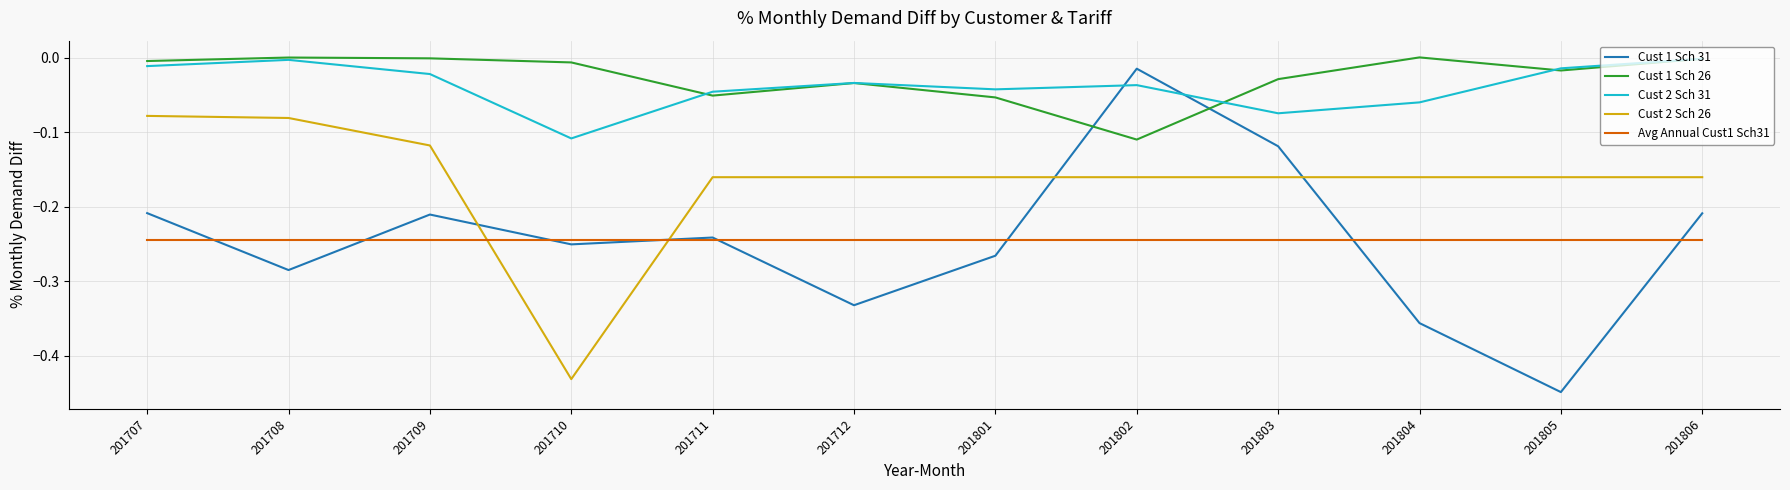

What is the total value across all series at 201802?

-0.6